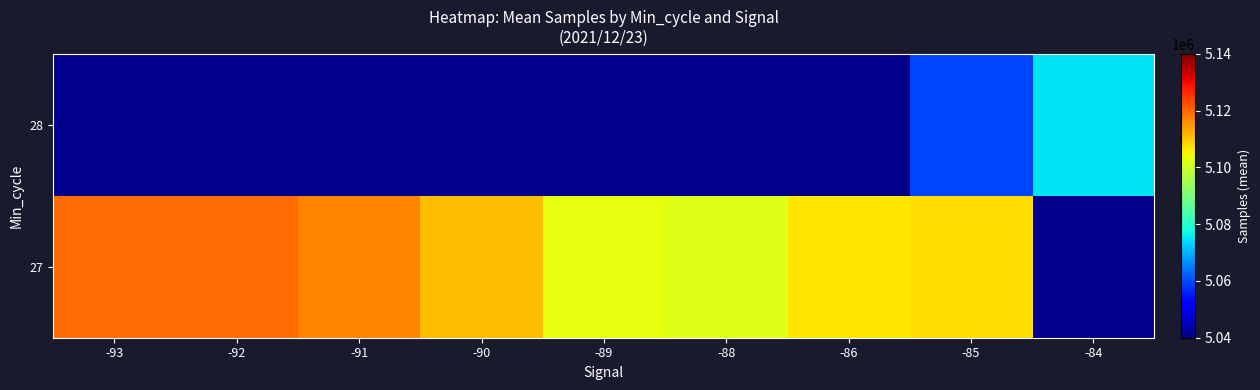

What is the difference between the maximum and minimum values in the 27 series?

17418.5